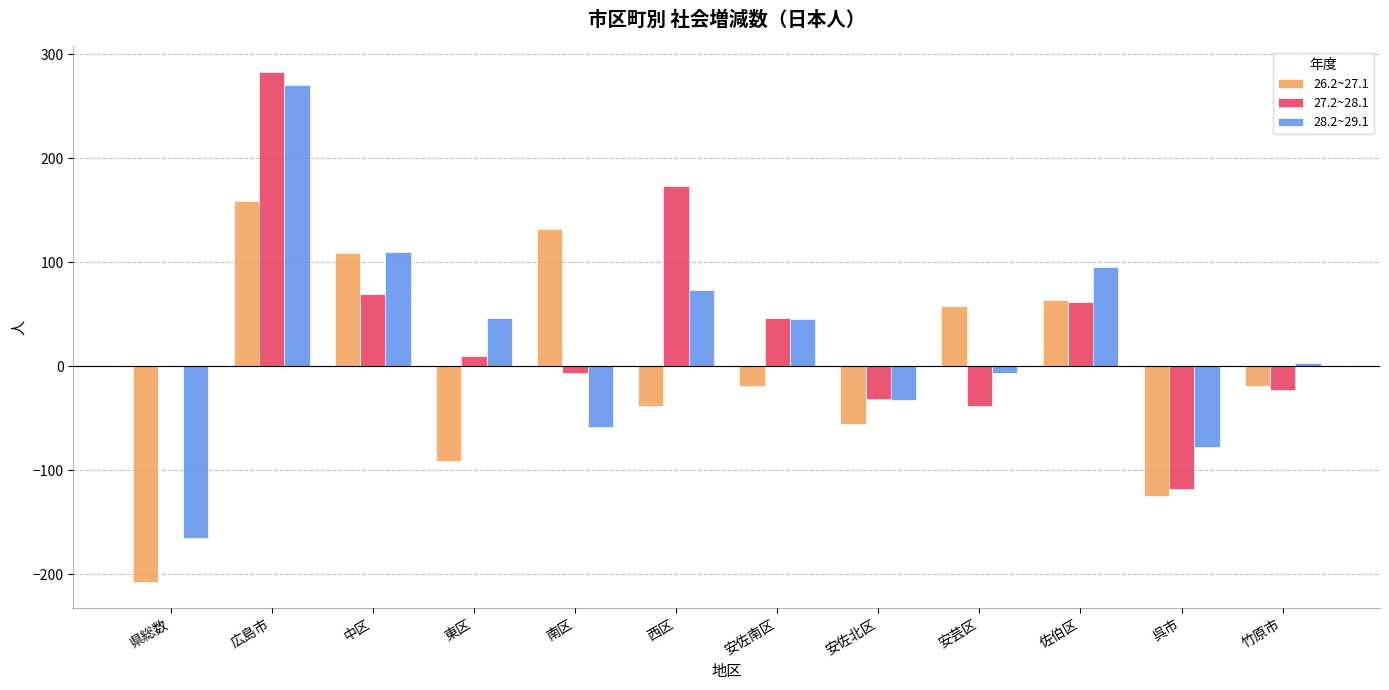

What is the maximum value for 28.2~29.1?

270